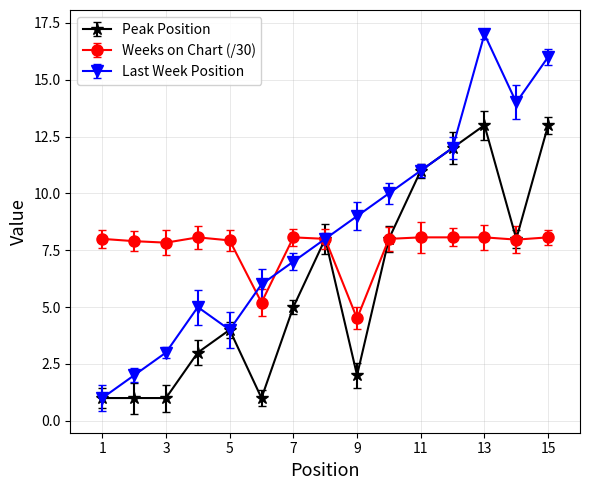

Count the number of categories in the chart.

15